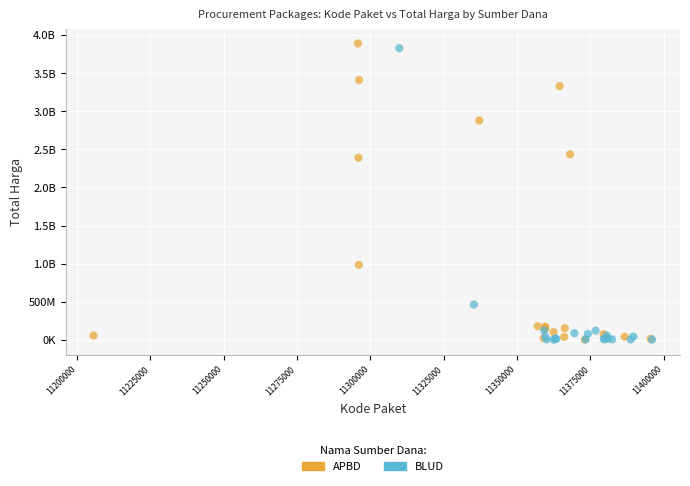

What are all the series names shown in the legend?

APBD, BLUD